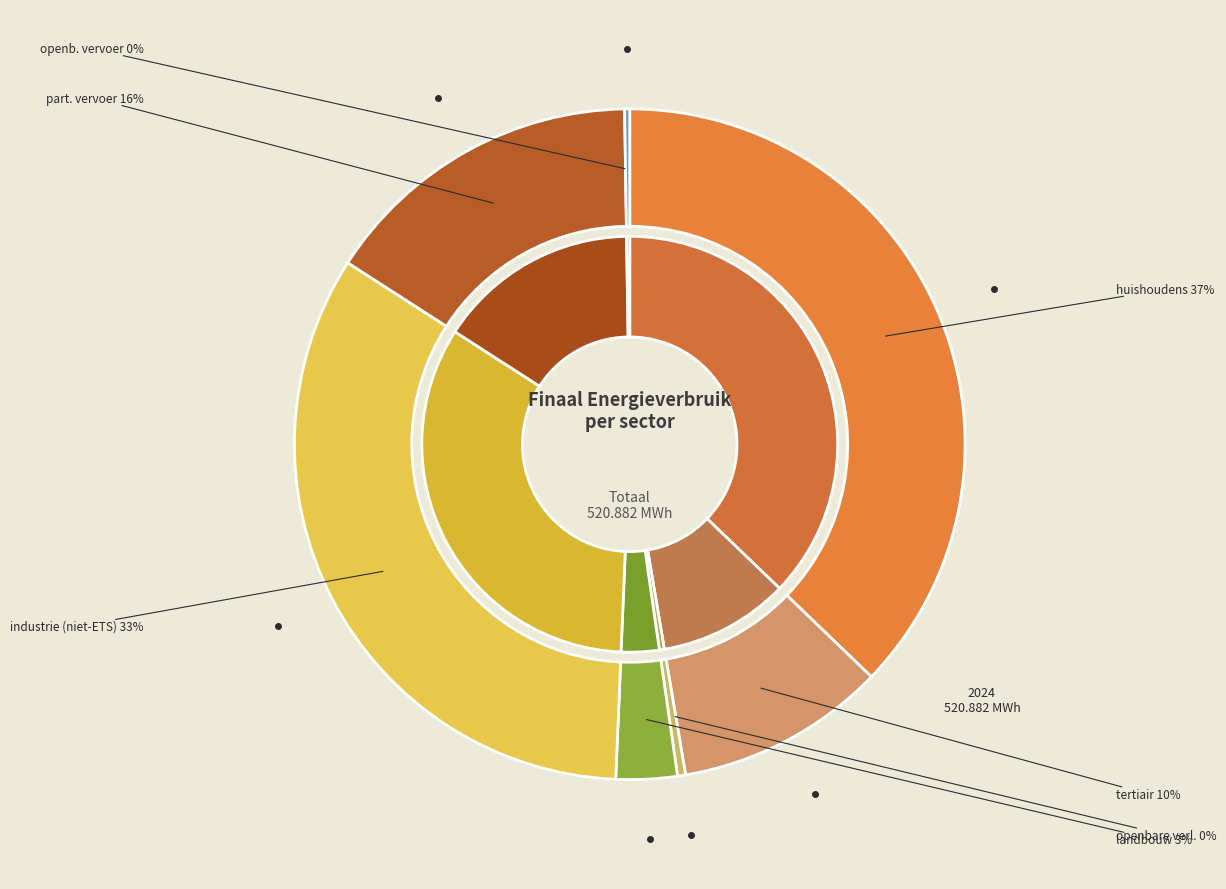

How many slices are in this pie chart?

7